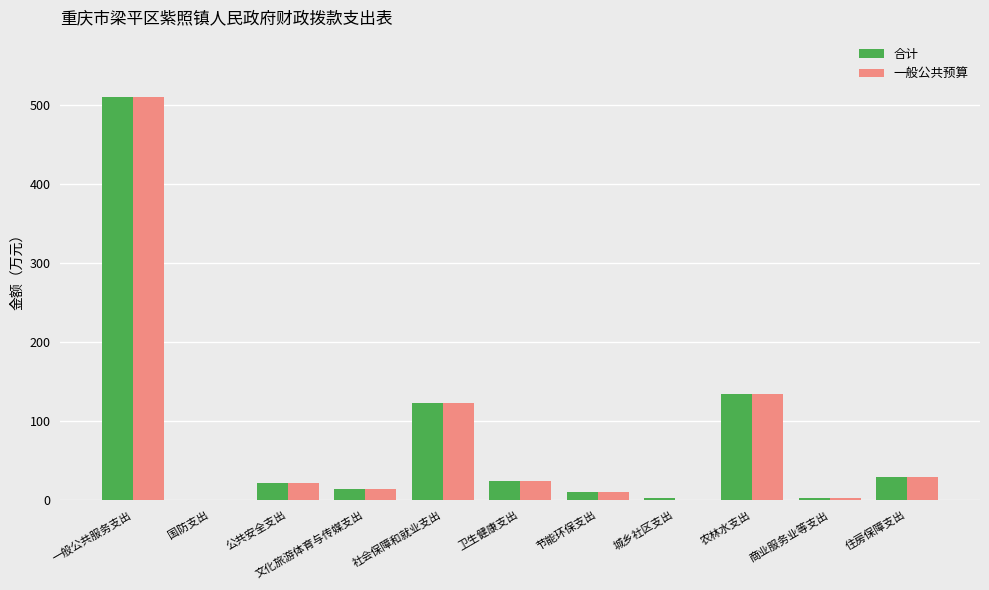

At which label is 合计 closest to 255?

农林水支出